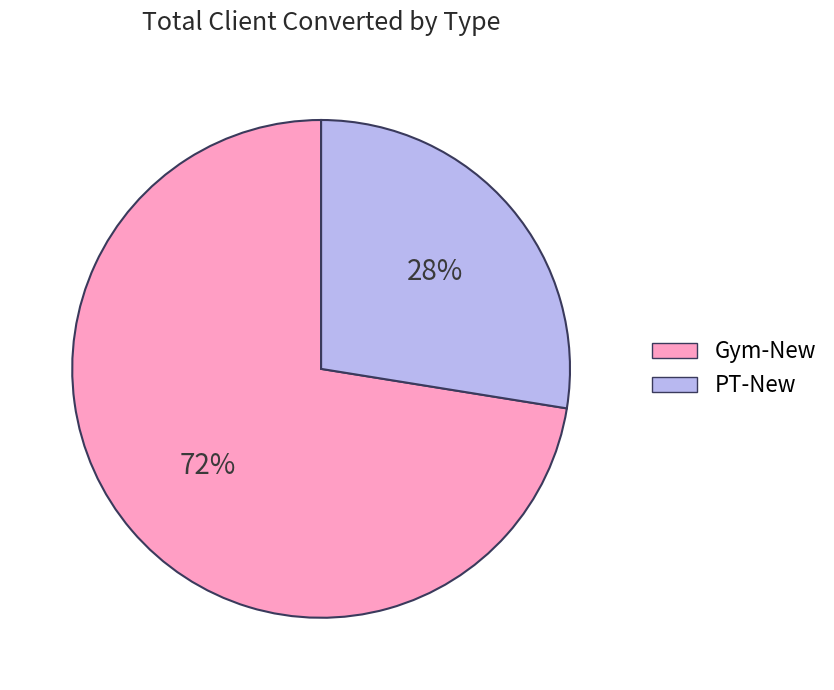

Is it true that PT-New is 16% of the pie?

False